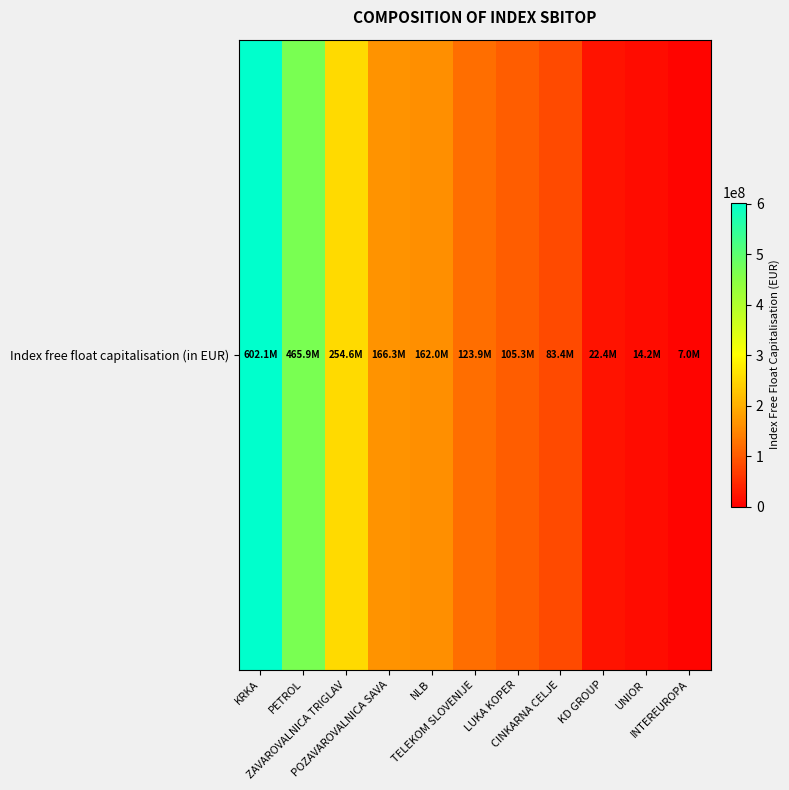

Which category has the lowest value across all series?

INTEREUROPA